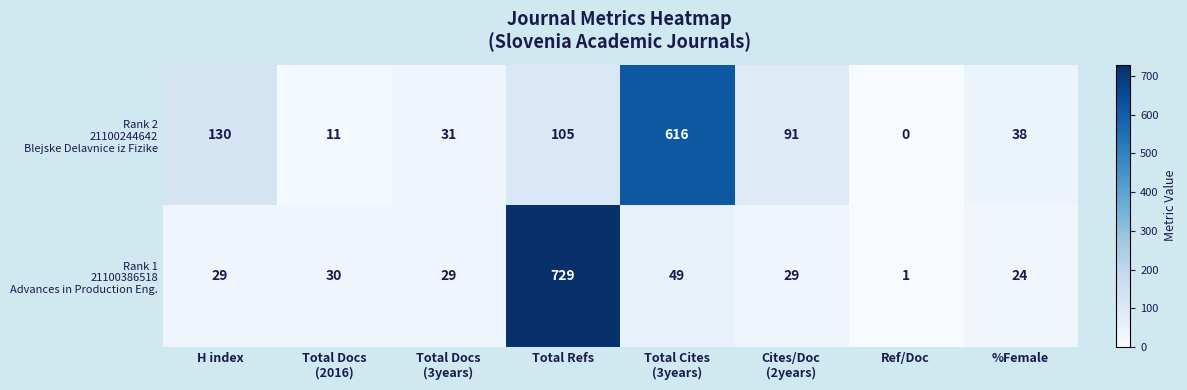

Which label corresponds to the largest value in the chart?

Total Refs